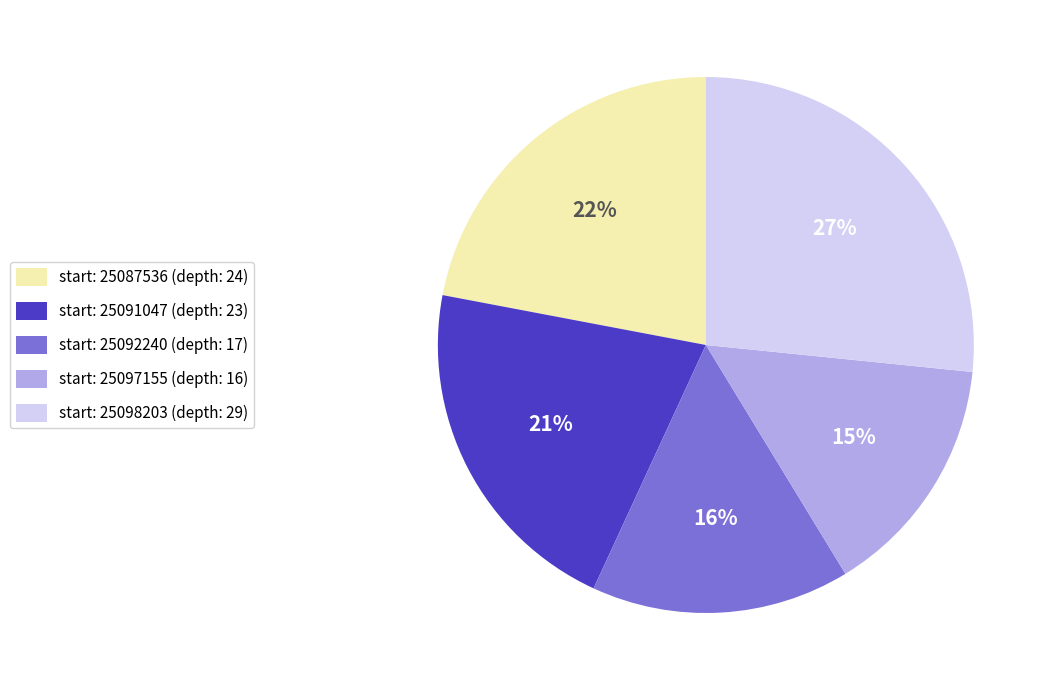

To the nearest percent, what percentage of the pie is start: 25097155 (depth: 16)?

15%